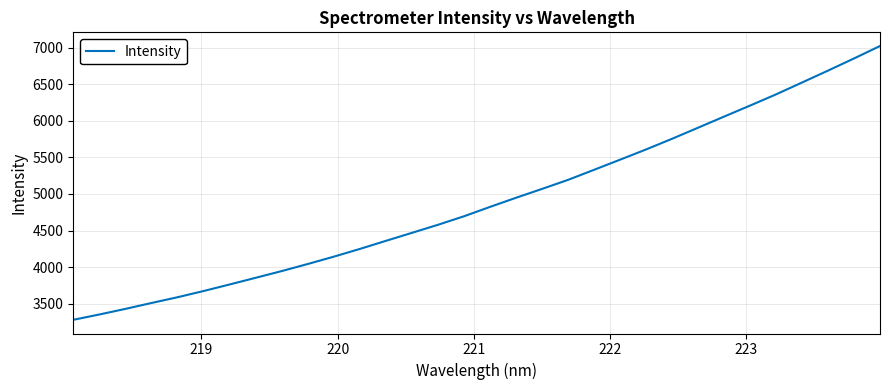

What is the greatest value displayed?

7022.2